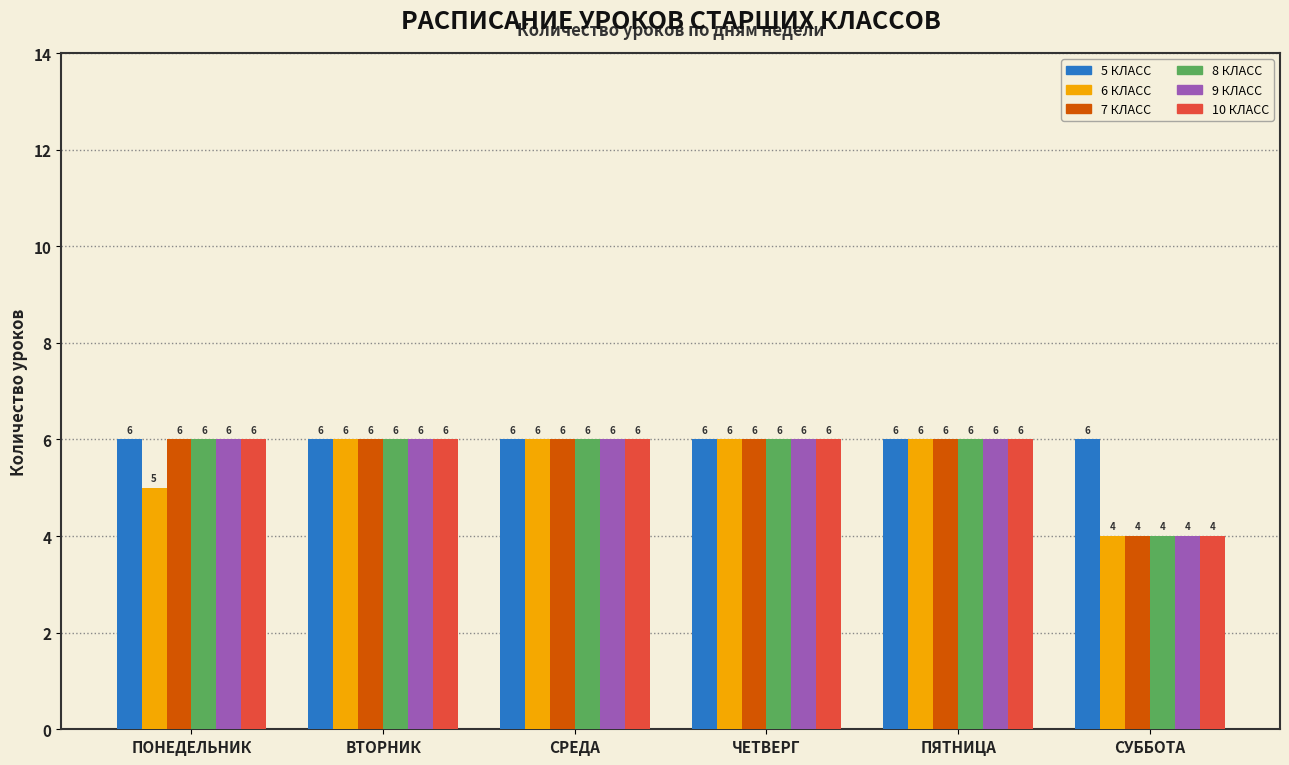

Reading left to right, list all the values displayed in this chart.

5 КЛАСС: ПОНЕДЕЛЬНИК=6	ВТОРНИК=6	СРЕДА=6	ЧЕТВЕРГ=6	ПЯТНИЦА=6	СУББОТА=6
6 КЛАСС: ПОНЕДЕЛЬНИК=5	ВТОРНИК=6	СРЕДА=6	ЧЕТВЕРГ=6	ПЯТНИЦА=6	СУББОТА=4
7 КЛАСС: ПОНЕДЕЛЬНИК=6	ВТОРНИК=6	СРЕДА=6	ЧЕТВЕРГ=6	ПЯТНИЦА=6	СУББОТА=4
8 КЛАСС: ПОНЕДЕЛЬНИК=6	ВТОРНИК=6	СРЕДА=6	ЧЕТВЕРГ=6	ПЯТНИЦА=6	СУББОТА=4
9 КЛАСС: ПОНЕДЕЛЬНИК=6	ВТОРНИК=6	СРЕДА=6	ЧЕТВЕРГ=6	ПЯТНИЦА=6	СУББОТА=4
10 КЛАСС: ПОНЕДЕЛЬНИК=6	ВТОРНИК=6	СРЕДА=6	ЧЕТВЕРГ=6	ПЯТНИЦА=6	СУББОТА=4